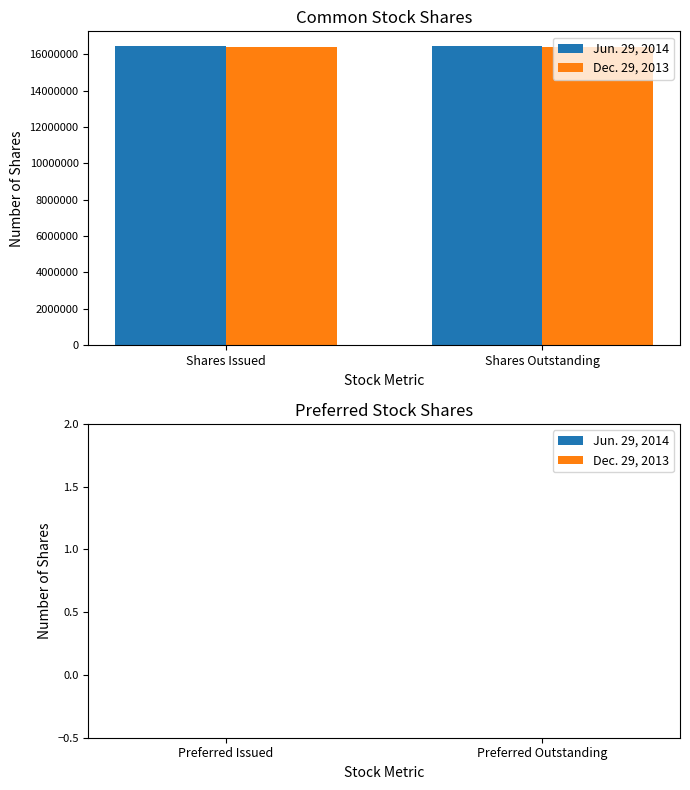

What are all the series names shown in the legend?

Jun. 29, 2014, Dec. 29, 2013